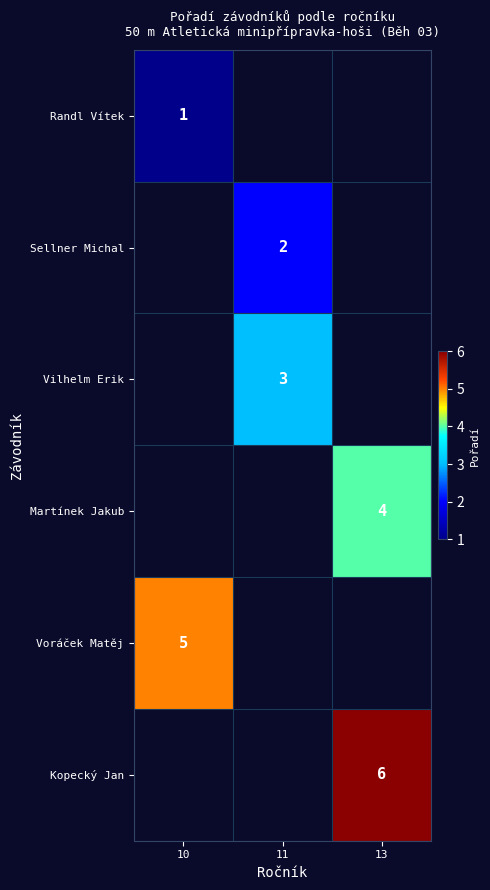

True or false: Martínek Jakub has a value of 4 at 13.

True